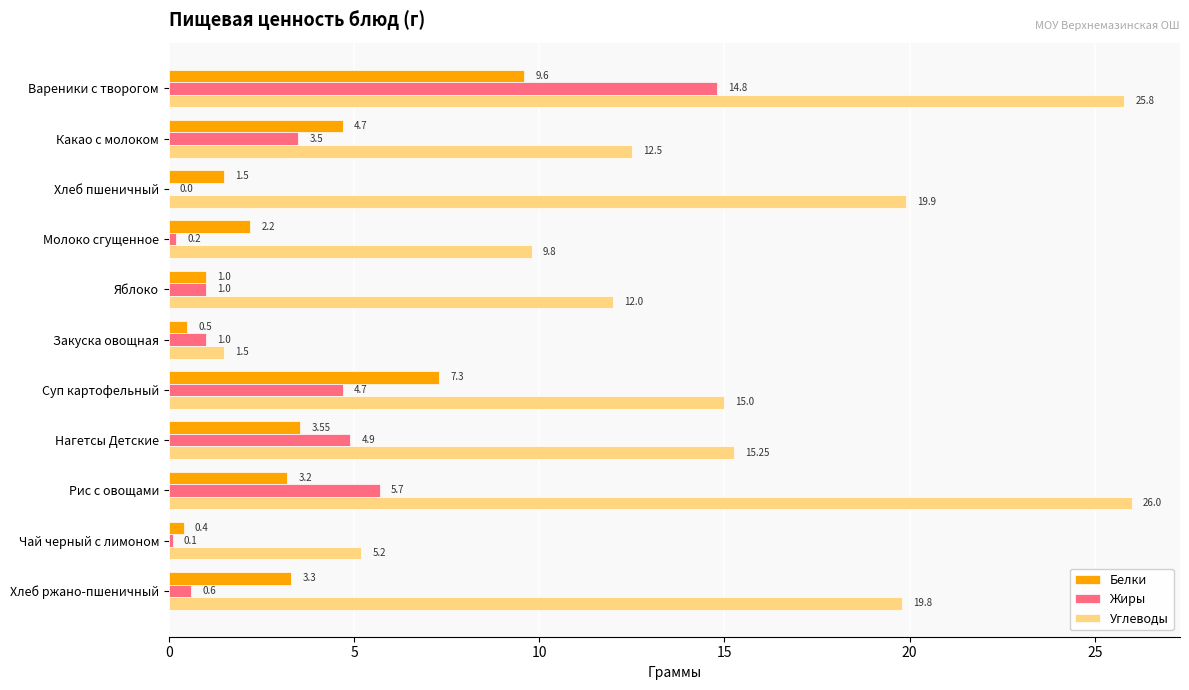

What is the total value across all series at Молоко сгущенное?

12.2